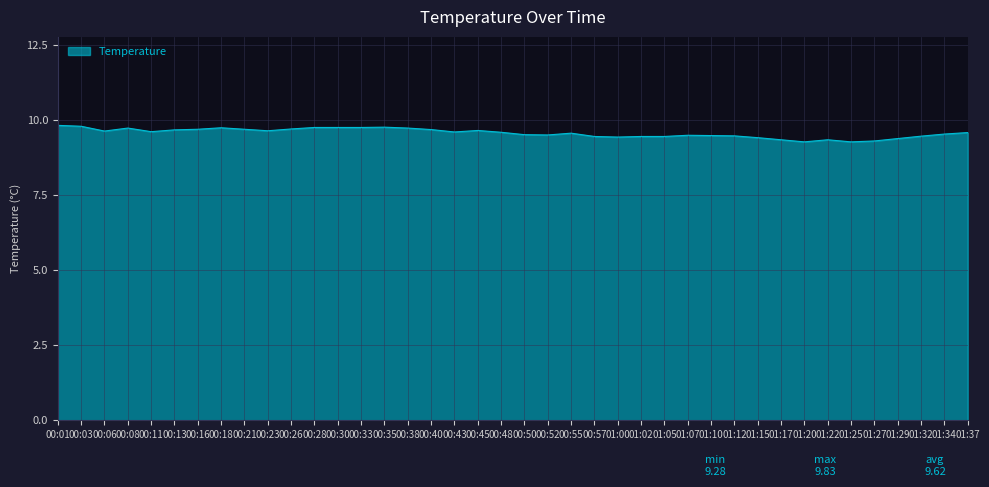

Does the chart display data point markers on the line(s)?

No